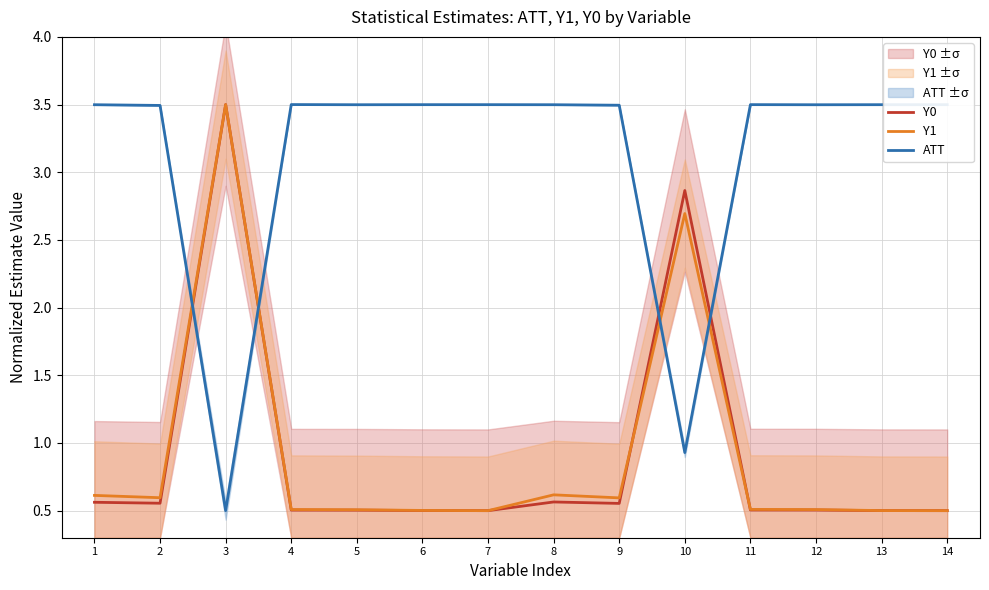

What is the approximate value of ATT at 1?

3.5